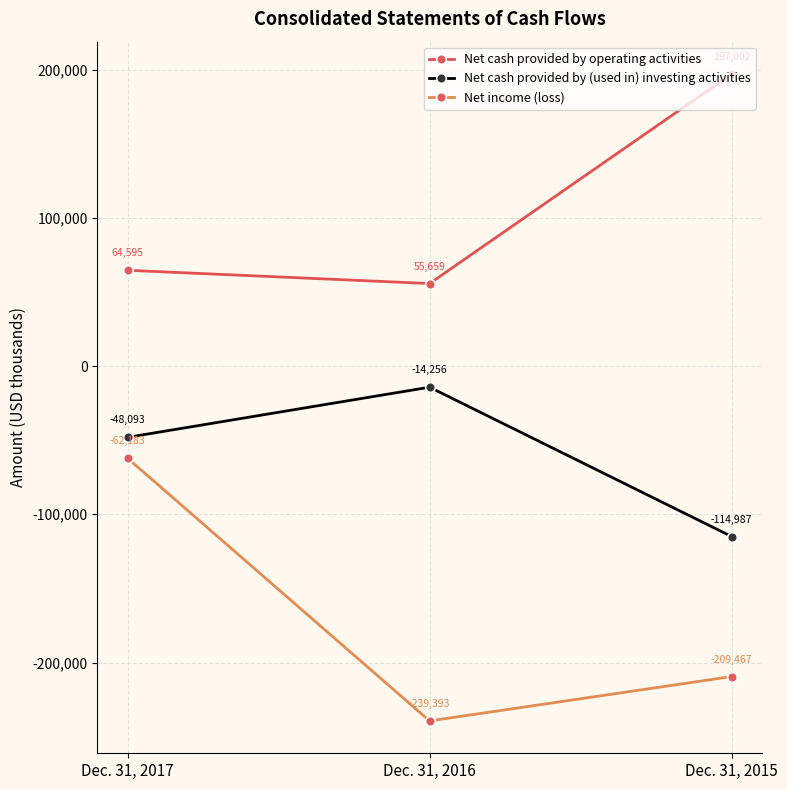

Which series has the largest range (max minus min)?

Net income (loss)